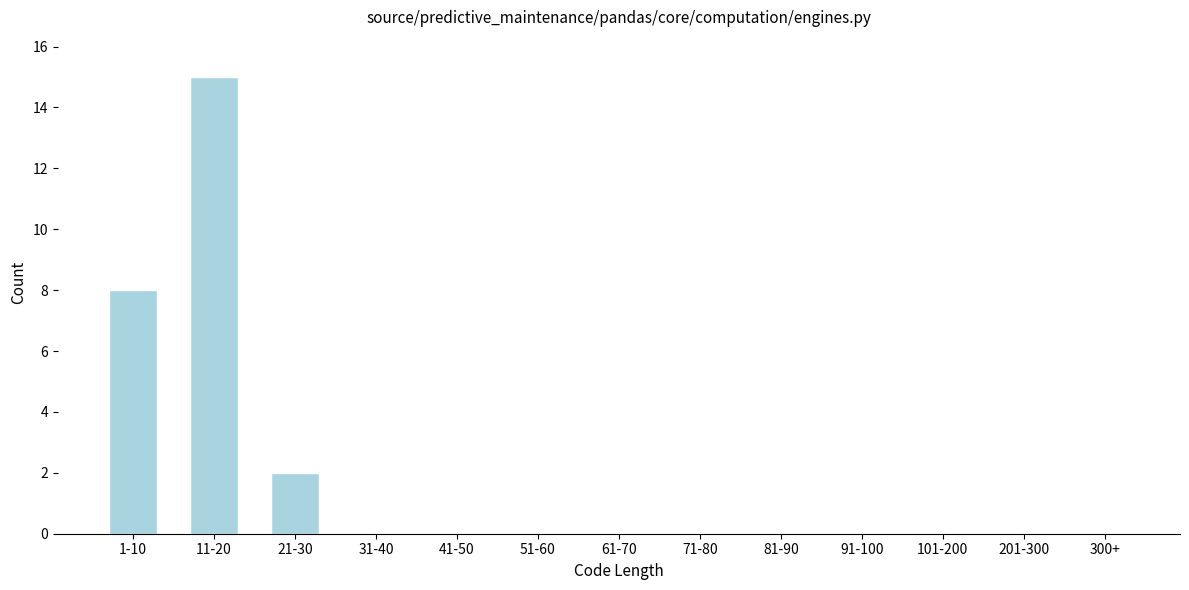

Reading right to left, list all the values displayed in this chart.

300+=0	201-300=0	101-200=0	91-100=0	81-90=0	71-80=0	61-70=0	51-60=0	41-50=0	31-40=0	21-30=2	11-20=15	1-10=8